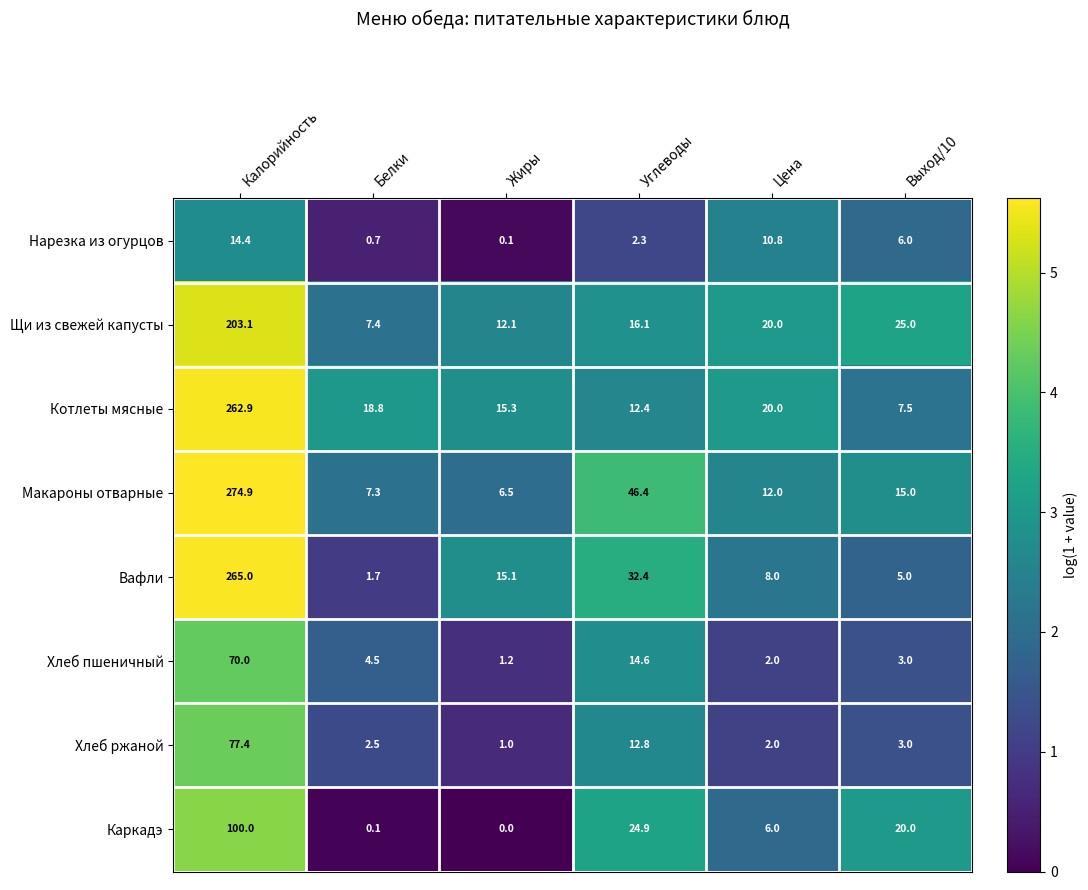

At which category is the sum across all series the highest?

Калорийность